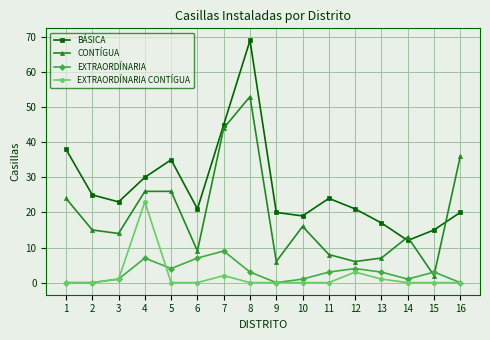

Where is the first local maximum for EXTRAORDÍNARIA?

4